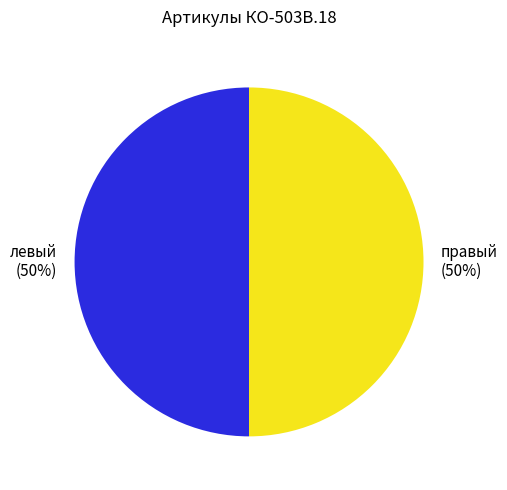

To the nearest percent, what is the average slice percentage?

50%